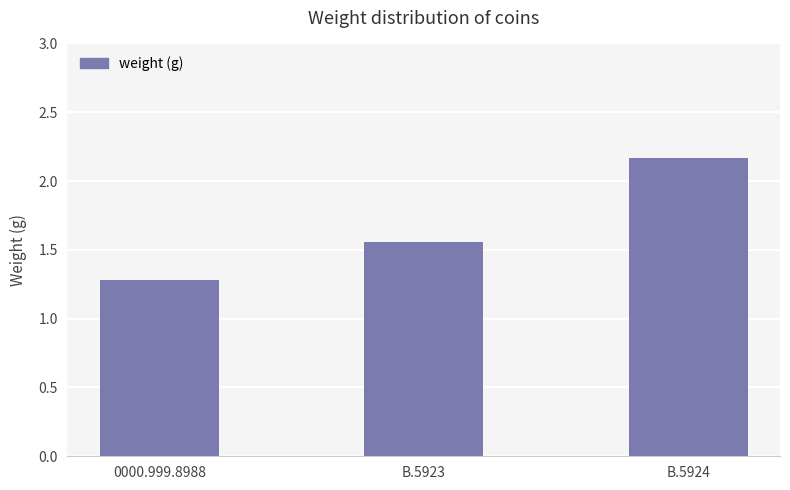

True or false: the data shows 0.4 at B.5923.

False